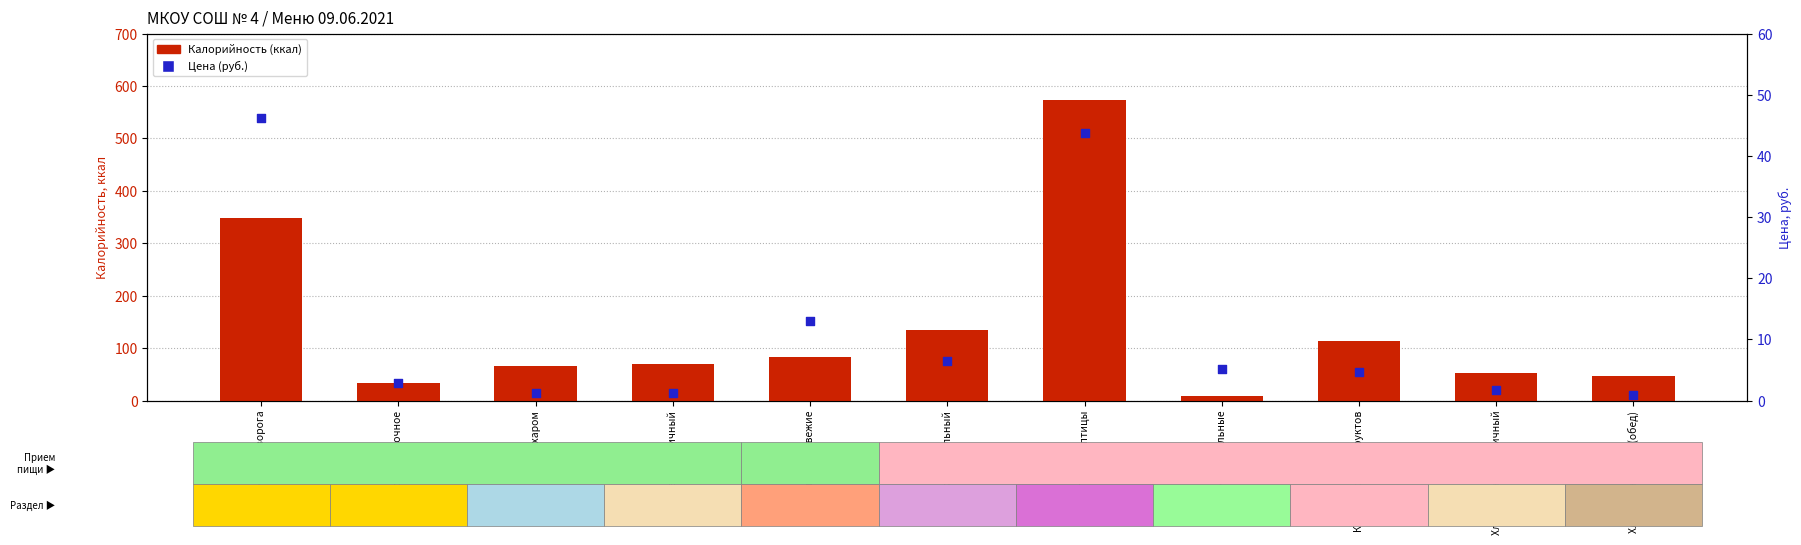

Which series has the widest spread of Y values?

Калорийность (ккал)